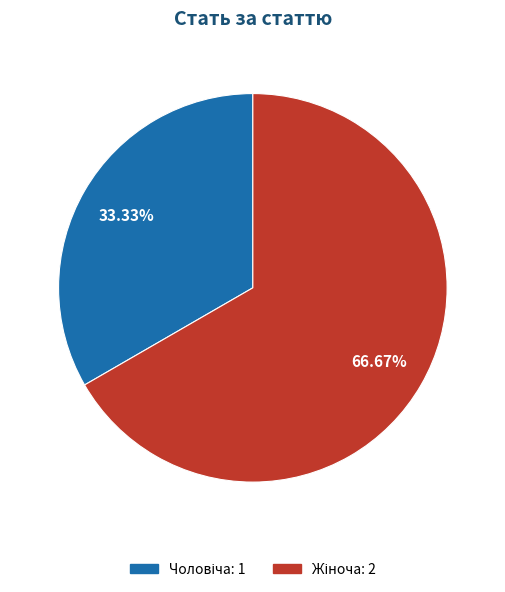

To the nearest percent, what is the average slice percentage?

50%